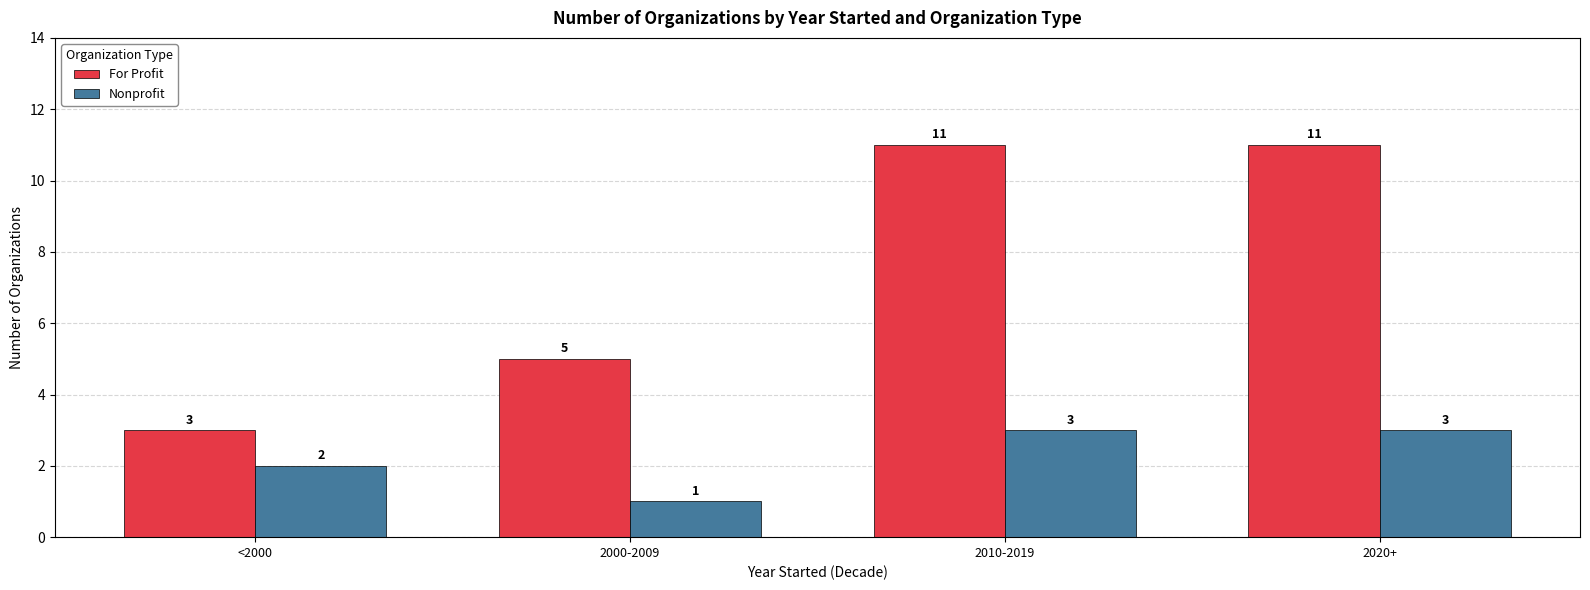

What are all the series names shown in the legend?

For Profit, Nonprofit